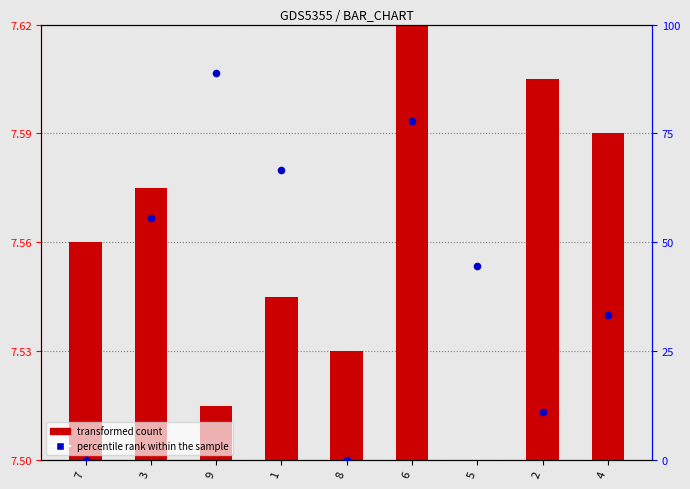

At which category is the sum across all series the highest?

9